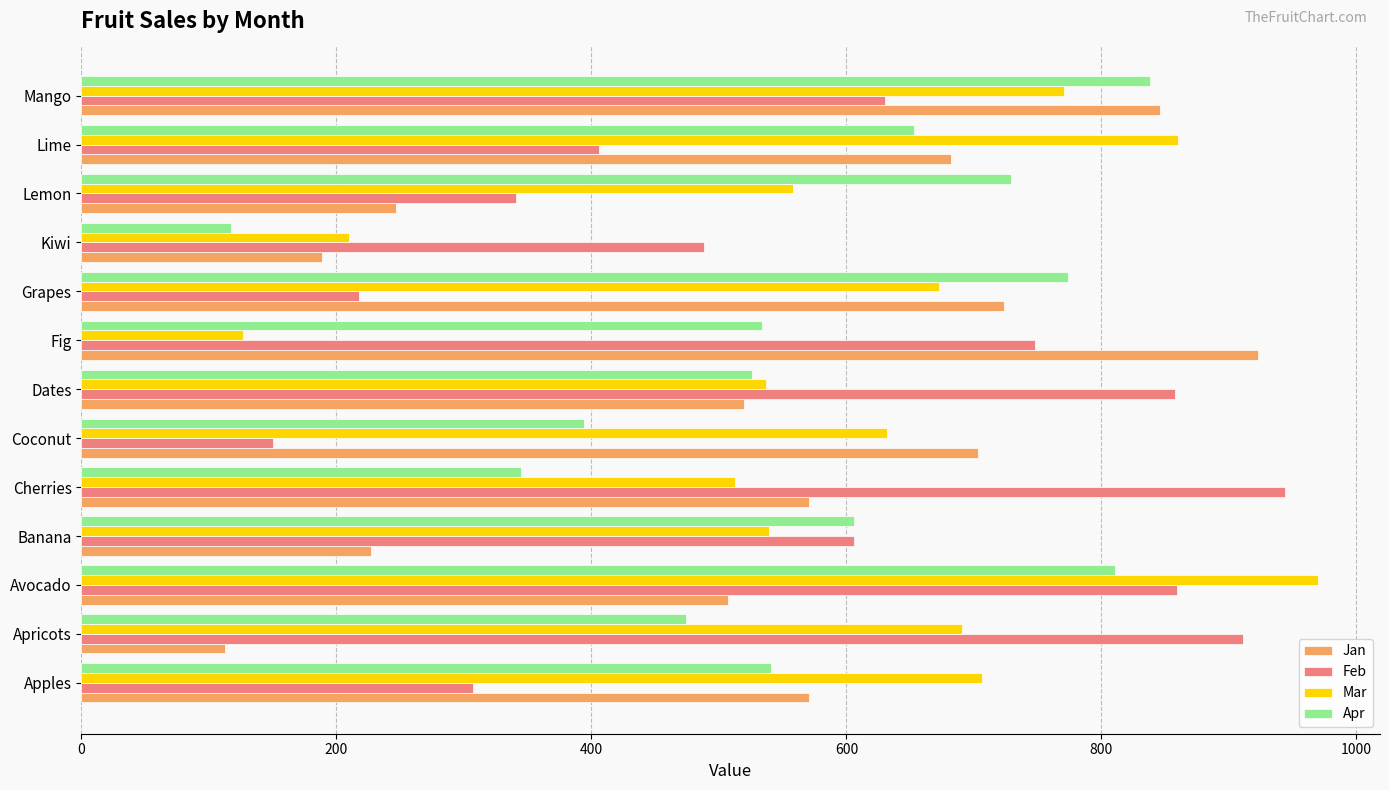

The Feb series shows 799 at Kiwi. True or false?

False